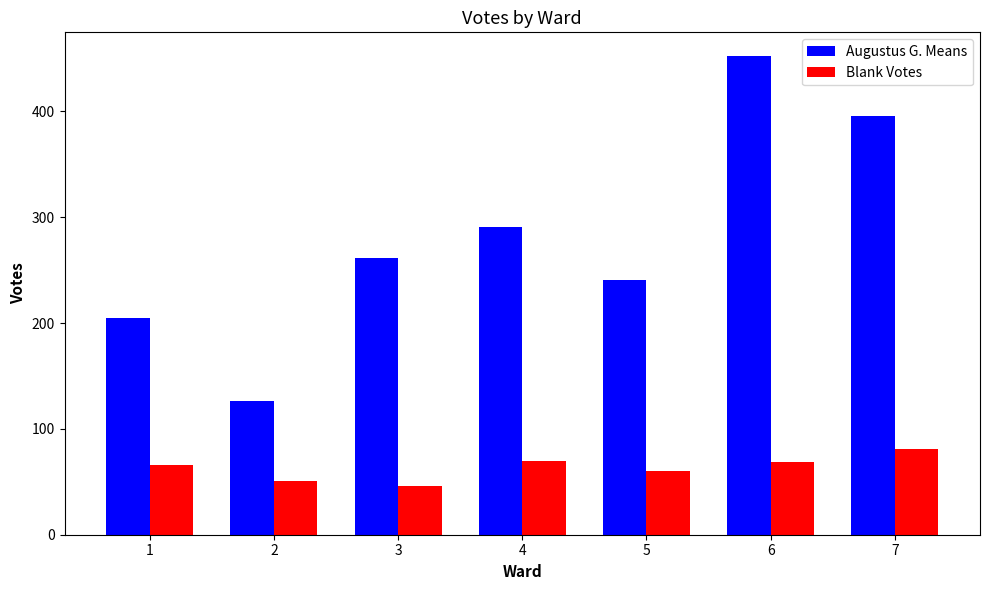

Which series has the largest total across all categories?

Augustus G. Means